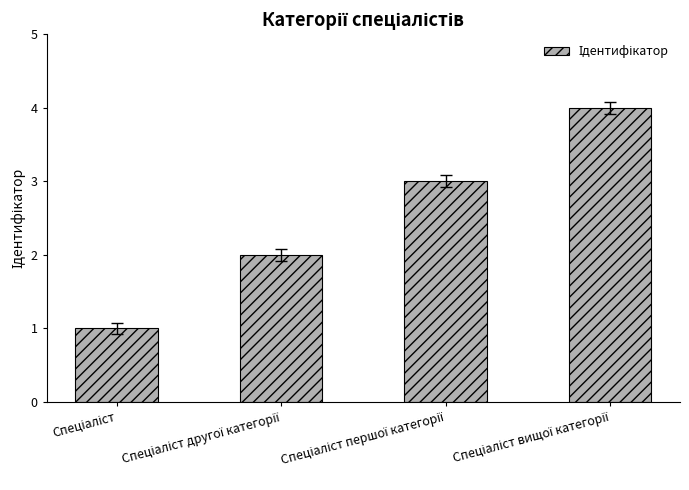

What is the greatest value displayed?

4